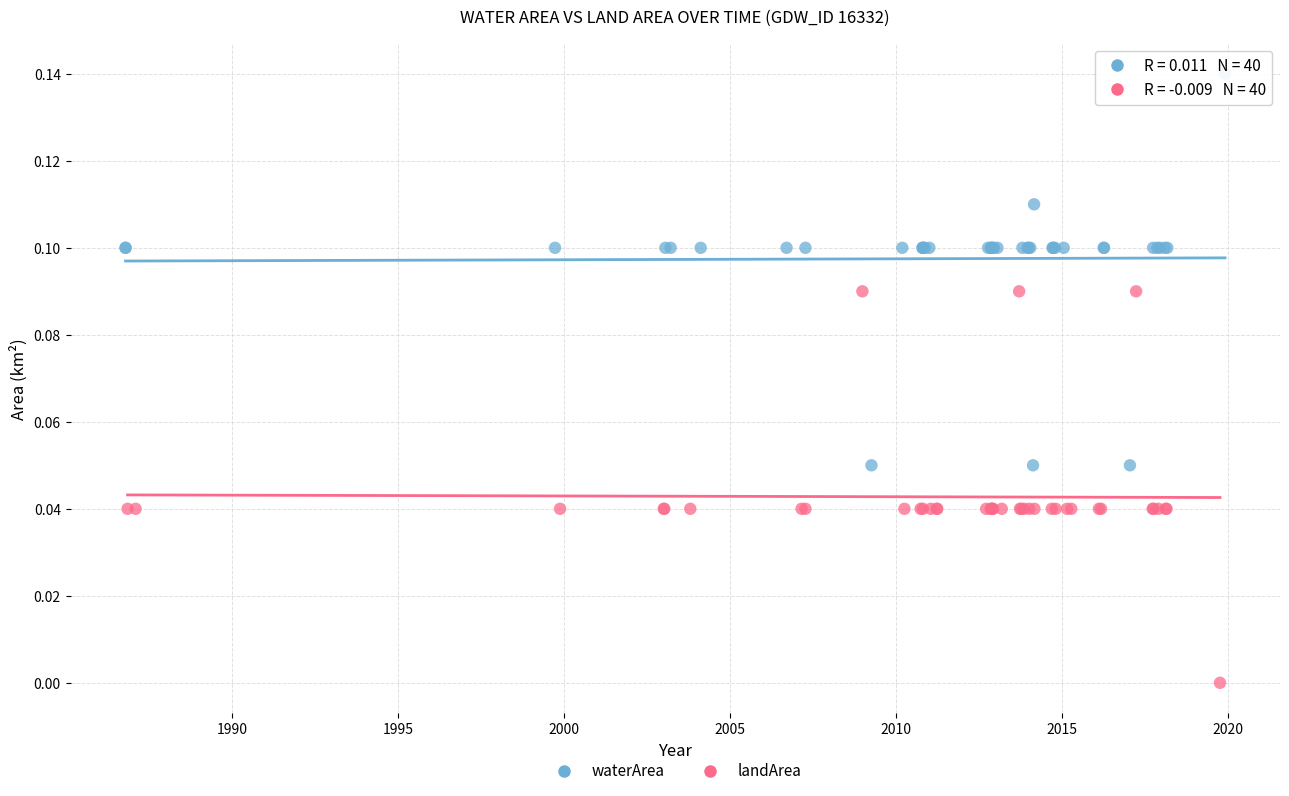

Which series reaches the minimum Y coordinate?

landArea